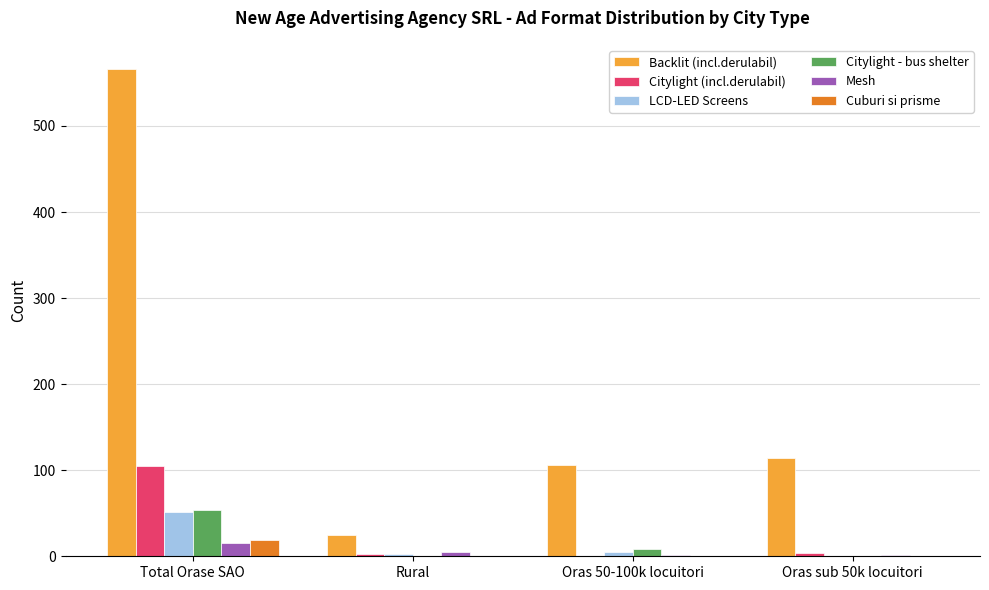

The Backlit (incl.derulabil) series shows 178 at Oras sub 50k locuitori. True or false?

False